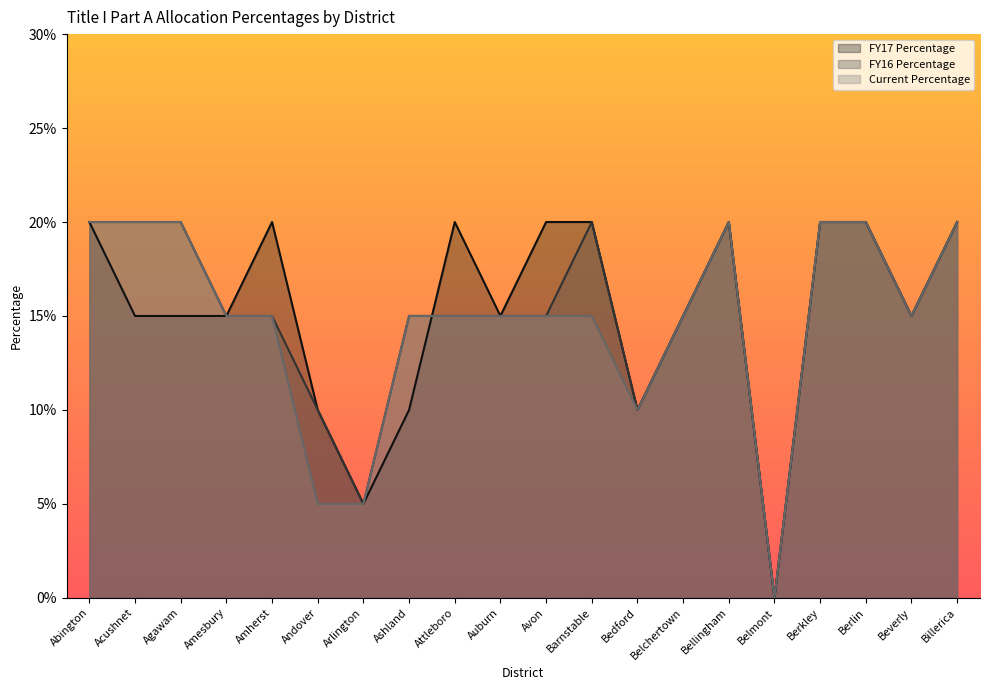

What is the difference between the second highest and second lowest values in the FY16 Percentage series?

0.2